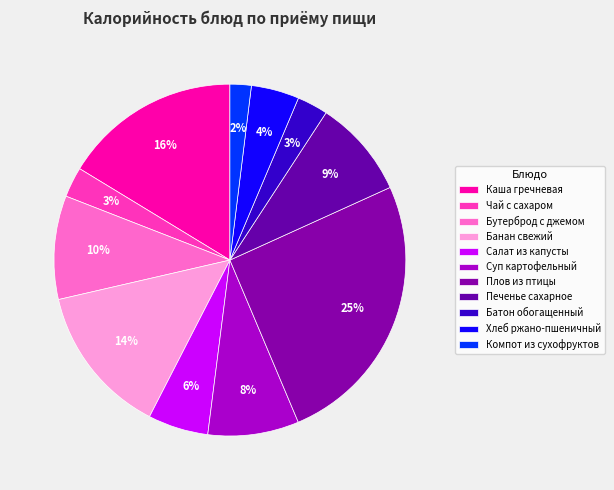

Combined, do Батон обогащенный and Плов из птицы account for over 50%?

No